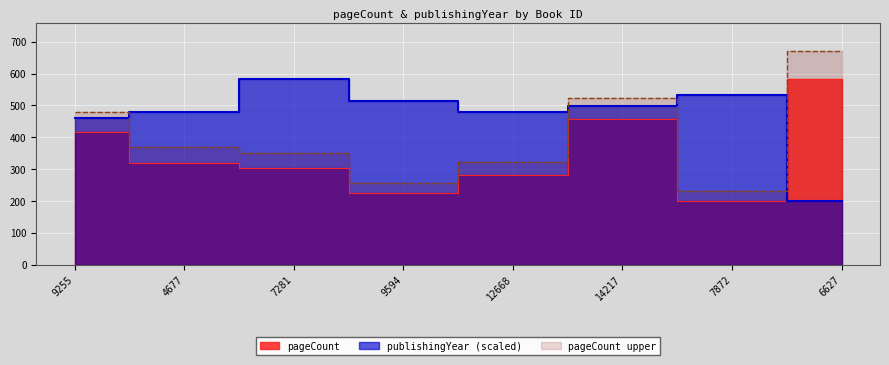

How many lines are shown in the chart?

2